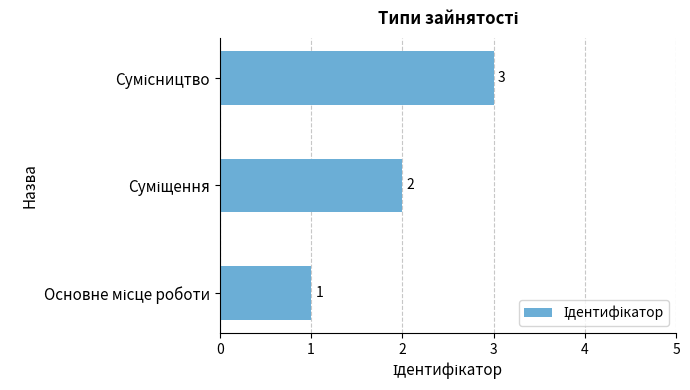

What is the maximum value shown in the chart?

3